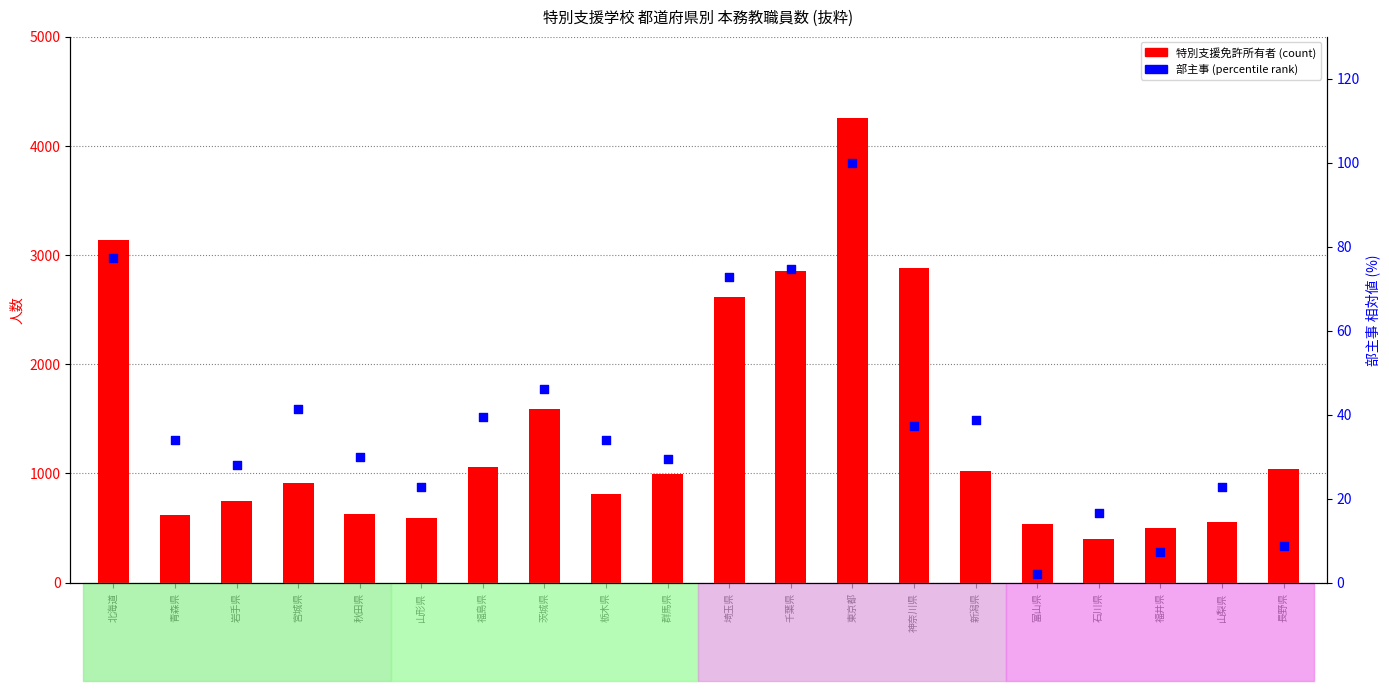

Which series has the widest spread of Y values?

特別支援免許所有者(count)